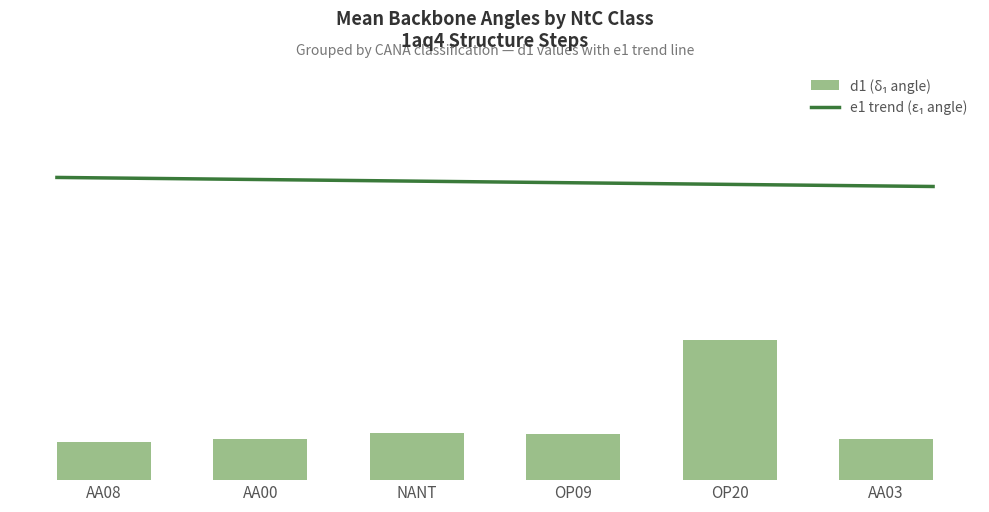

What is the total value across all series at AA00?

1060.8